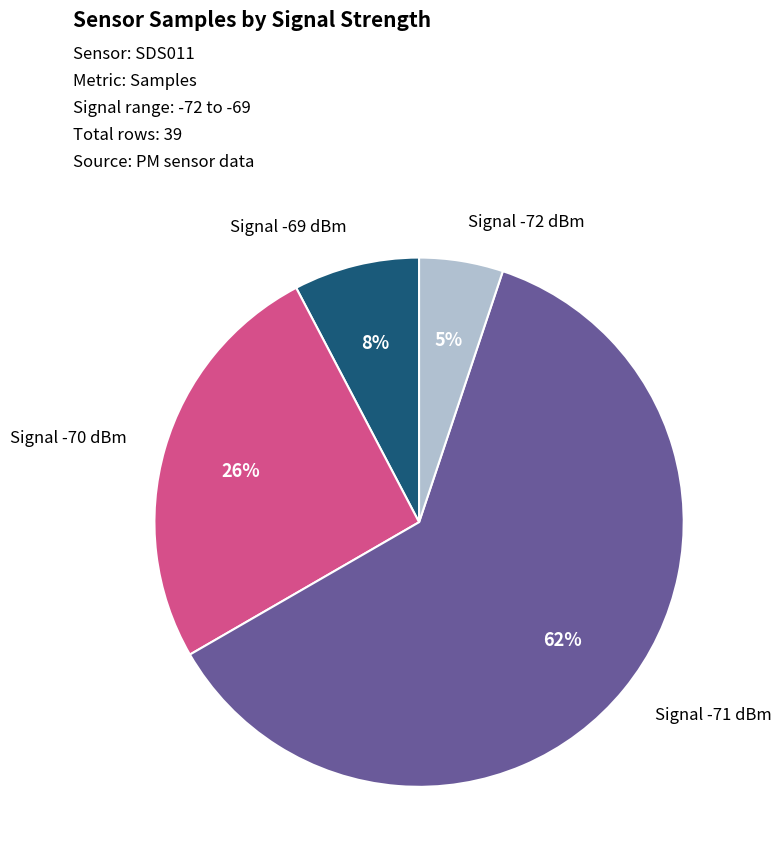

To the nearest percent, what is the average slice percentage?

25%